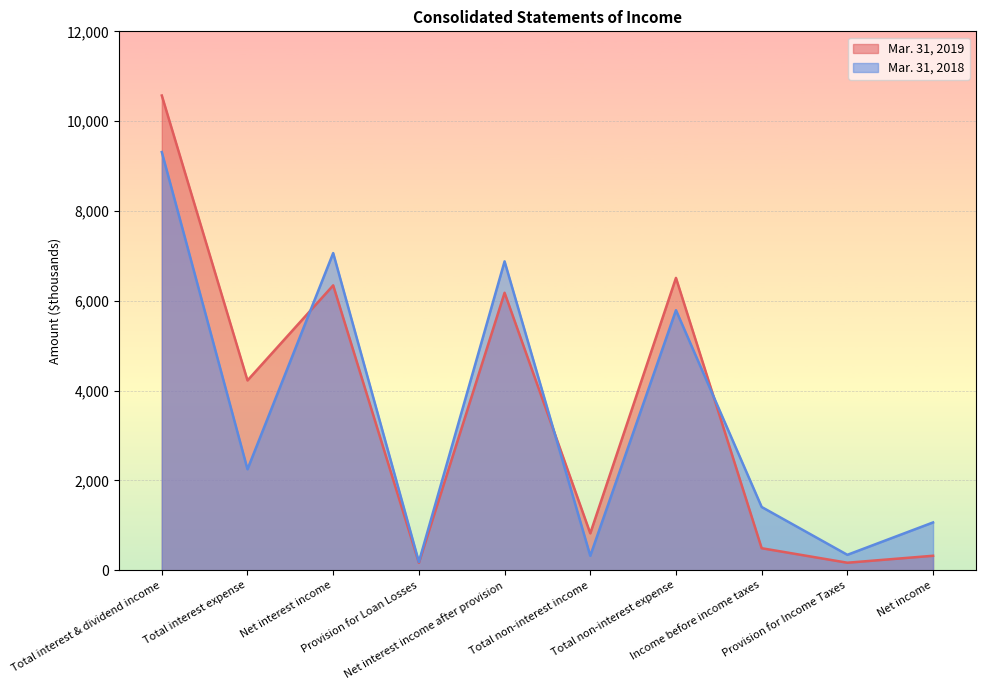

Is it true that Mar. 31, 2019 equals 6344 at Net interest income?

True